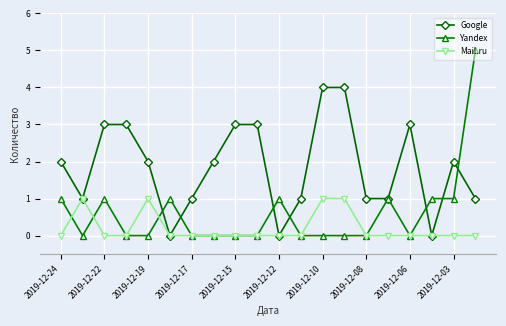

Reading left to right, what are all the values shown in this chart?

Google: 2	1	3	3	2	0	1	2	3	3	0	1	4	4	1	1	3	0	2	1
Yandex: 1	0	1	0	0	1	0	0	0	0	1	0	0	0	0	1	0	1	1	5
Mail.ru: 0	1	0	0	1	0	0	0	0	0	0	0	1	1	0	0	0	0	0	0